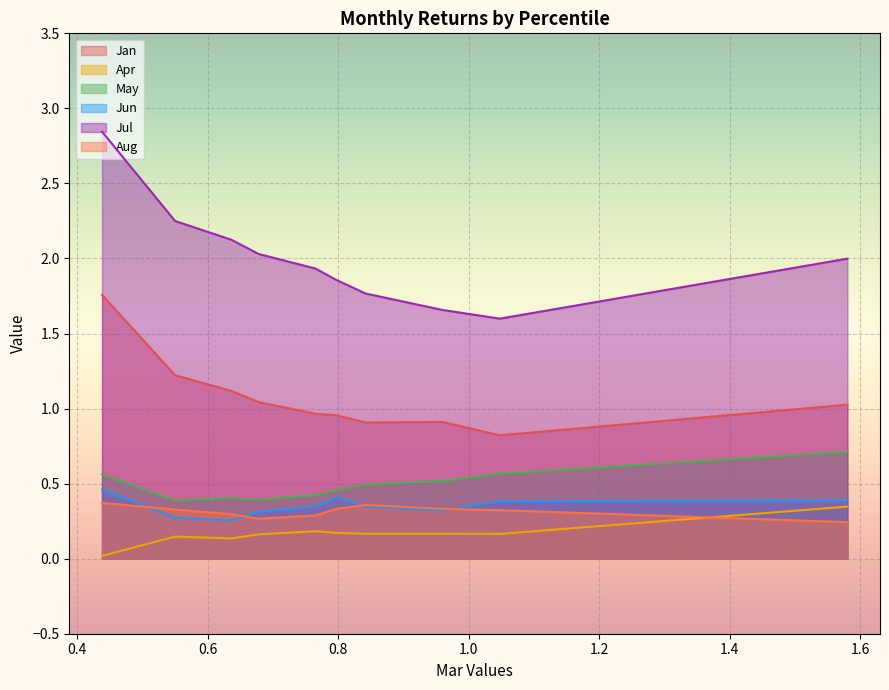

What is the highest value of the May series?

0.7